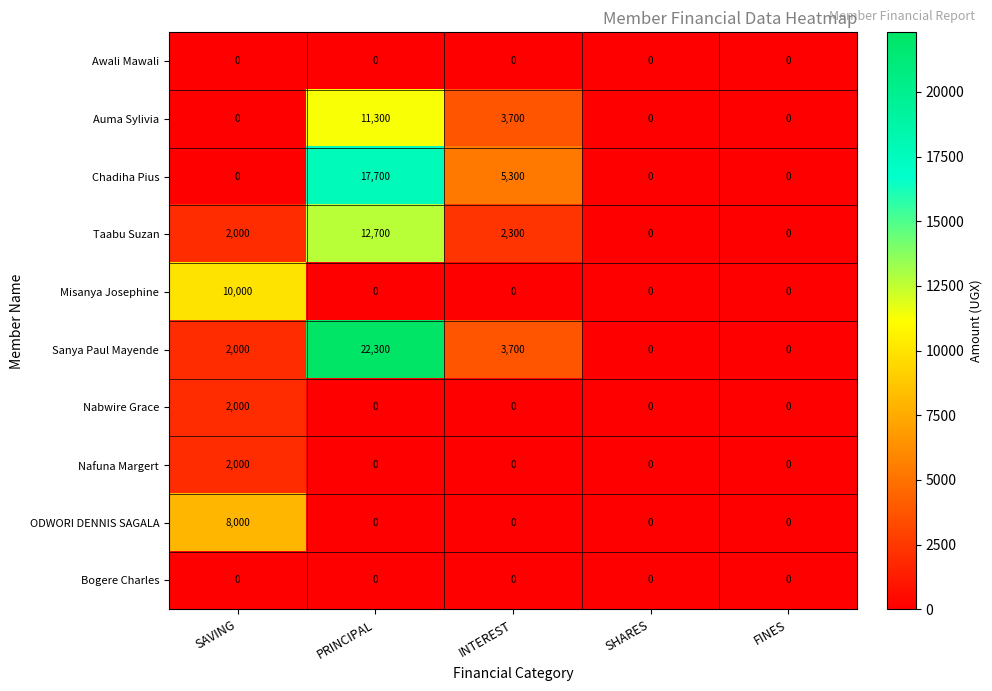

Which series changed the most between PRINCIPAL and FINES?

Sanya Paul Mayende